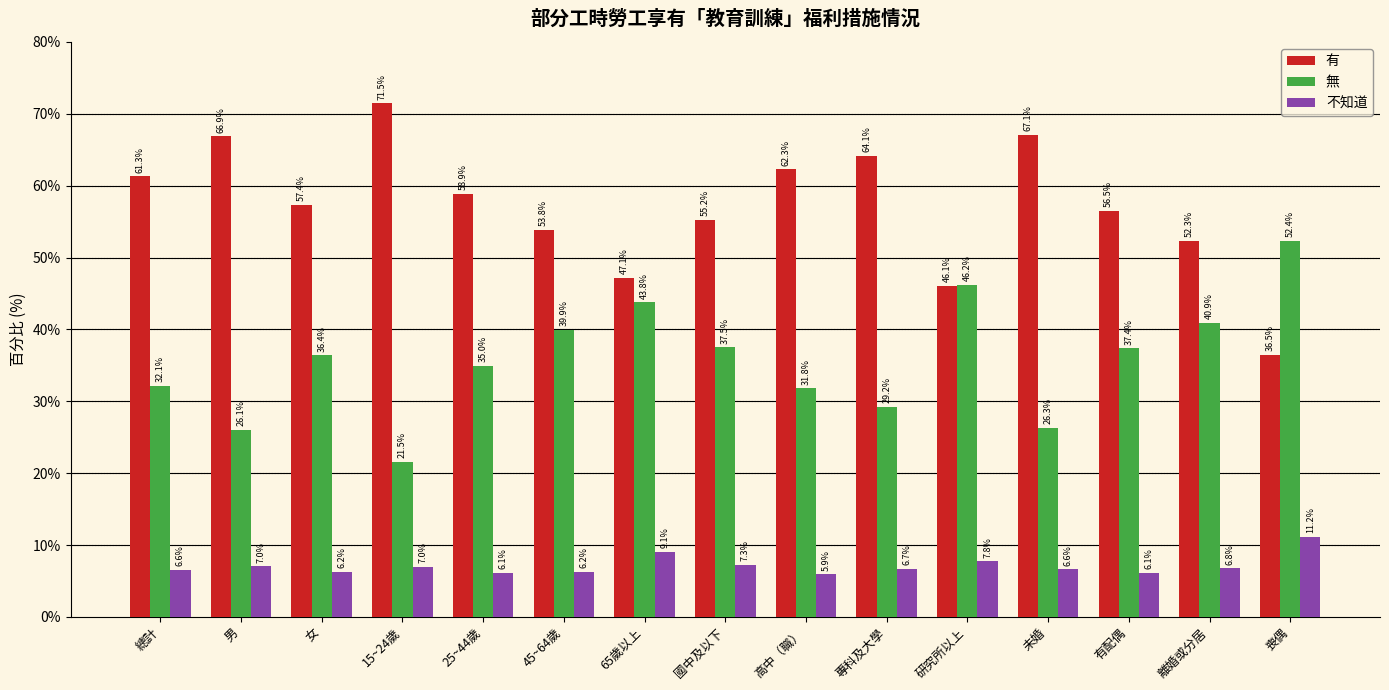

Reading left to right, extract all data points from this chart.

有: 61.3	66.9	57.4	71.5	58.9	53.8	47.1	55.2	62.3	64.1	46.1	67.1	56.5	52.3	36.5
無: 32.1	26.1	36.4	21.5	35.0	39.9	43.8	37.5	31.8	29.2	46.2	26.3	37.4	40.9	52.4
不知道: 6.6	7.0	6.2	7.0	6.1	6.2	9.1	7.3	5.9	6.7	7.8	6.6	6.1	6.8	11.2